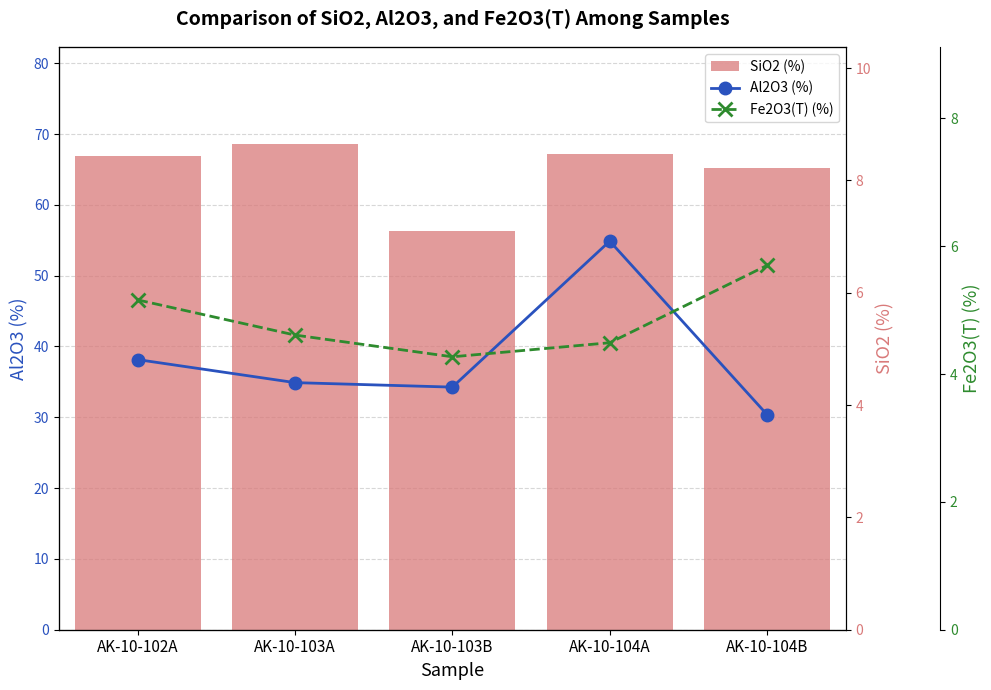

What is the difference between the maximum and minimum values in the Fe2O3(T) (%) series?

1.4